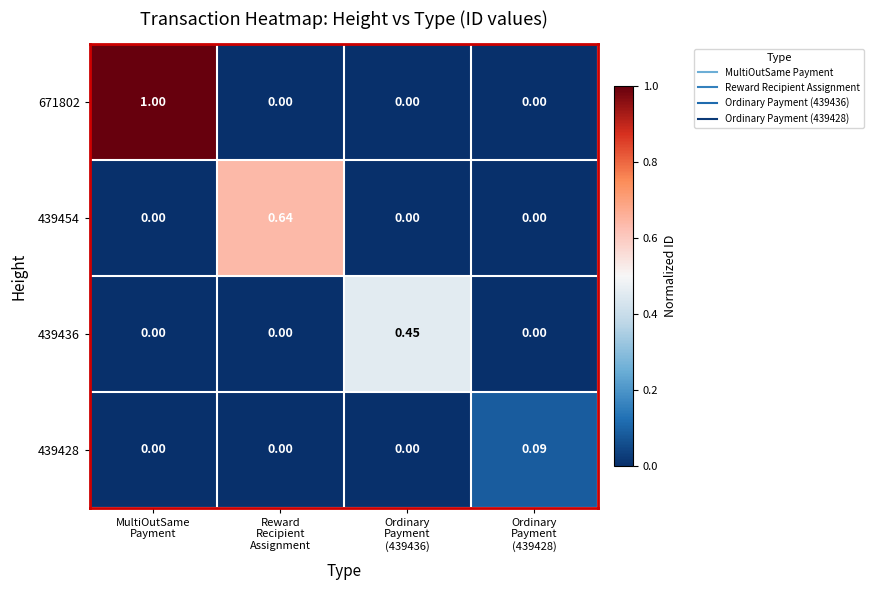

Rank the series by their maximum value, from lowest to highest.

439428, 439436, 439454, 671802